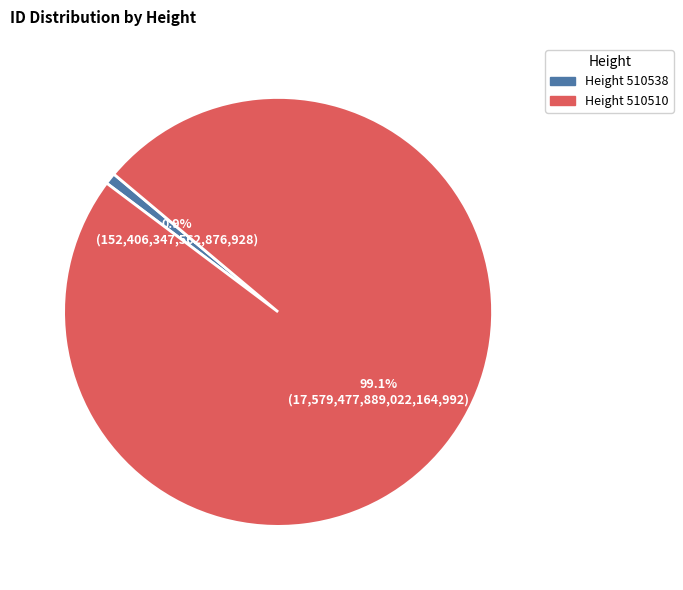

How many segments does this pie chart have?

2